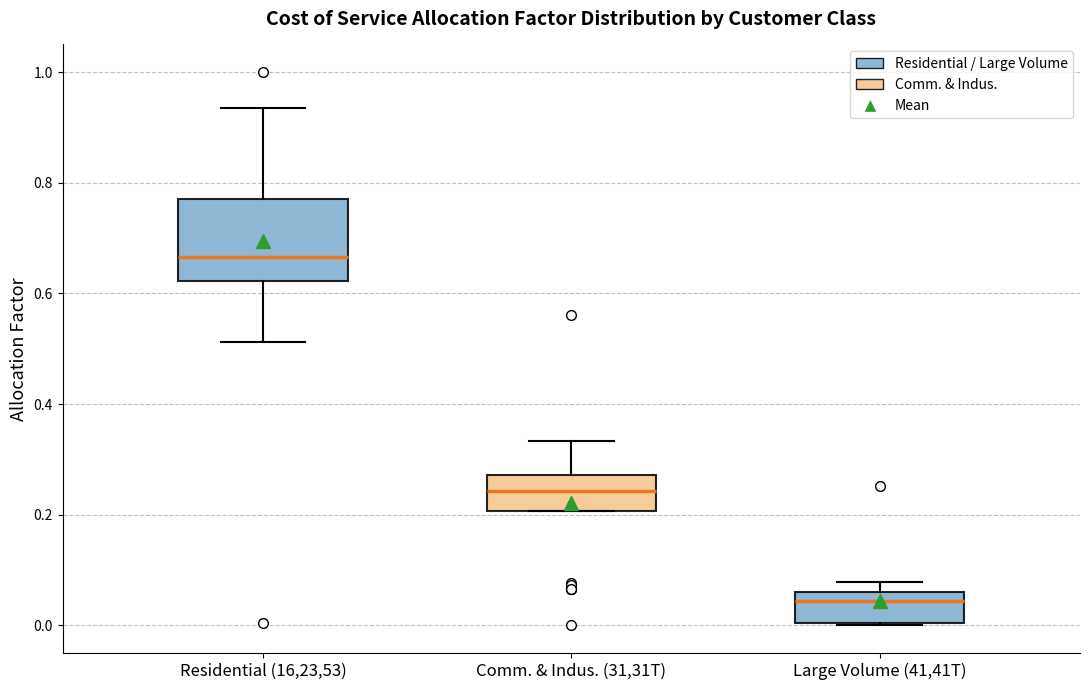

Which box is the tallest, from its lower edge to its upper edge?

Residential (16,23,53)